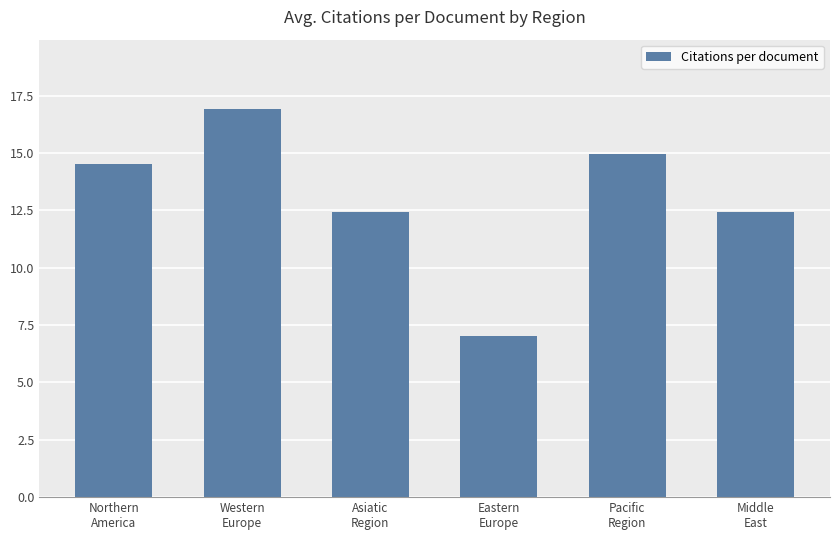

What is the difference between the values at Asiatic
Region and Western
Europe?

4.5